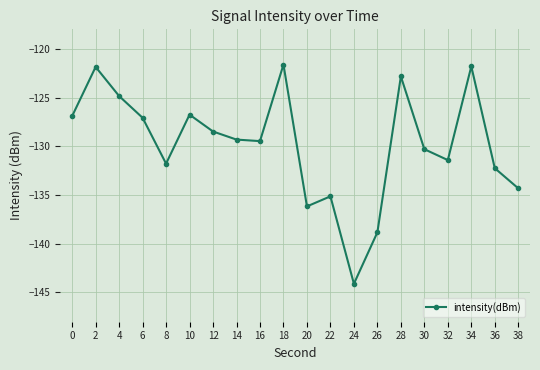

True or false: there are more than 1 points higher than both neighbors.

True